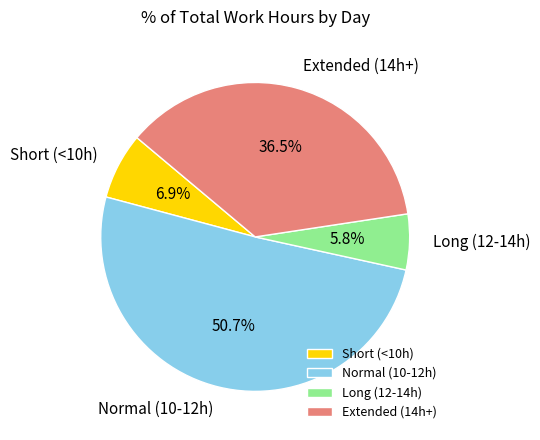

How many segments does this pie chart have?

4